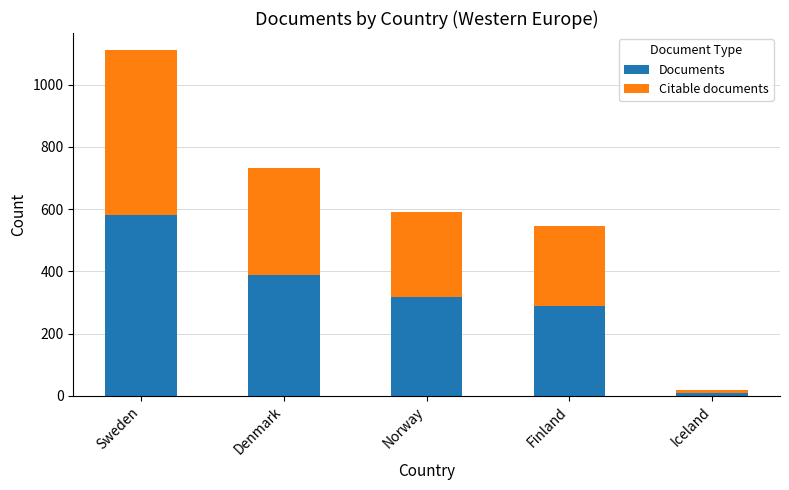

What is the total value across all series at Finland?

544